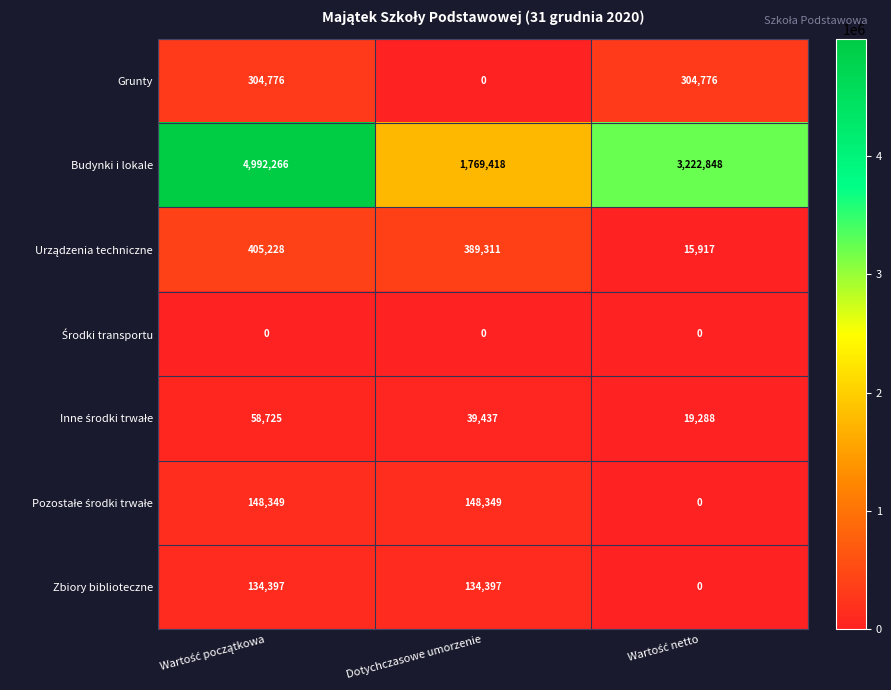

Which series has the largest total across all categories?

Budynki i lokale